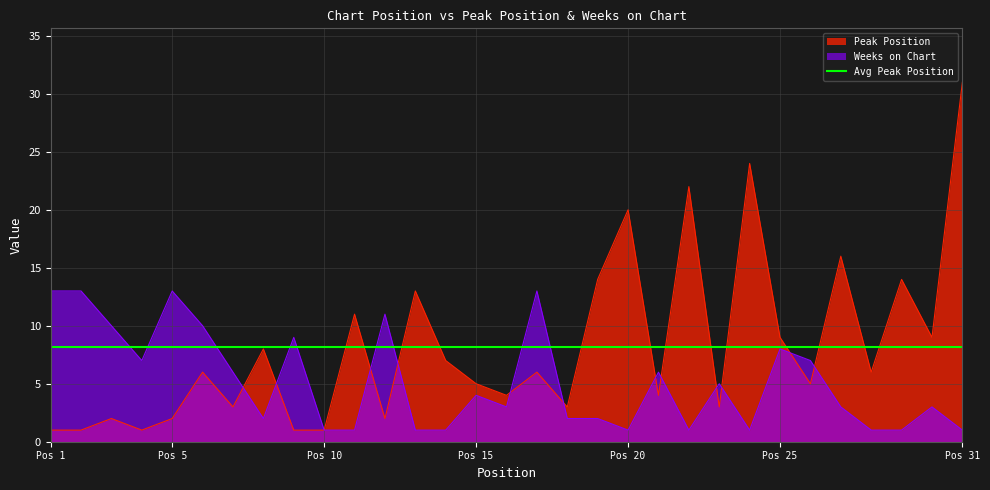

What is the maximum value for Peak Position?

31